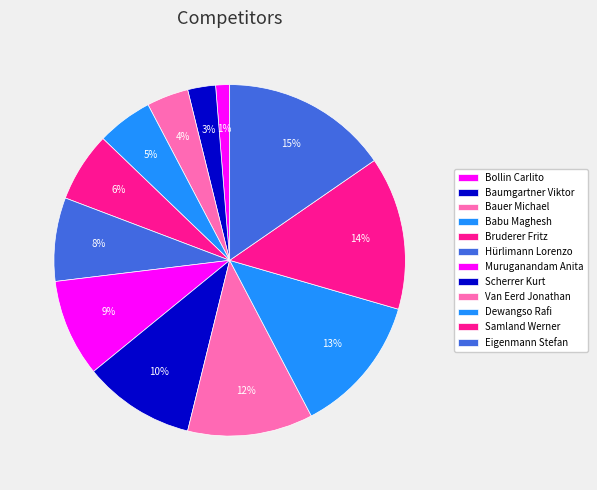

To the nearest percent, what percentage of the pie is Bruderer Fritz?

6%